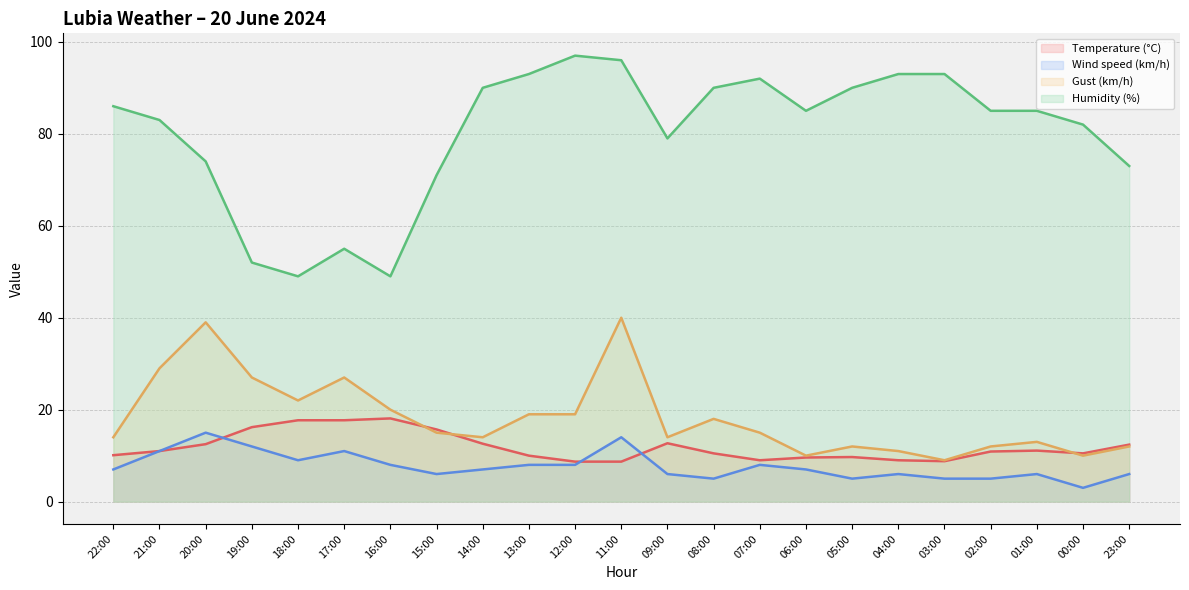

What is the sum of the Humidity (%) values at 00:00 and 21:00?

165.0